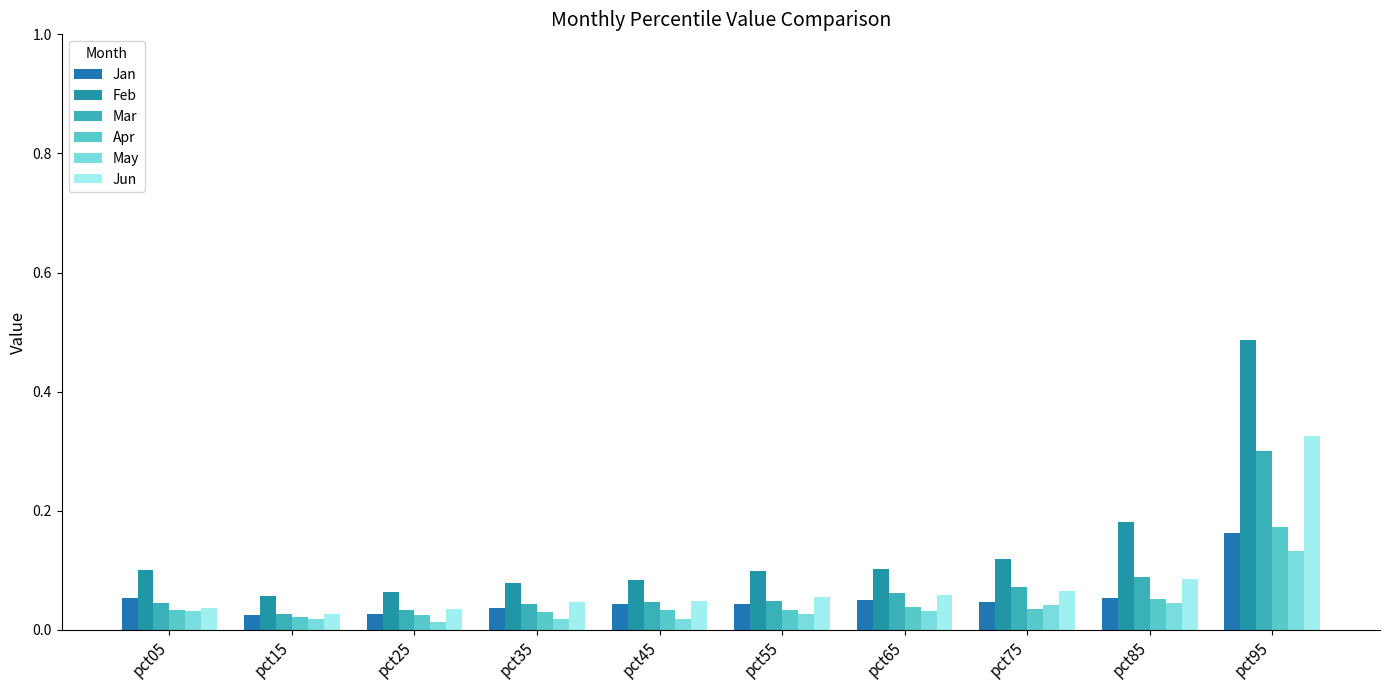

Is the value of Mar at pct25 greater than the value of May at pct75?

No